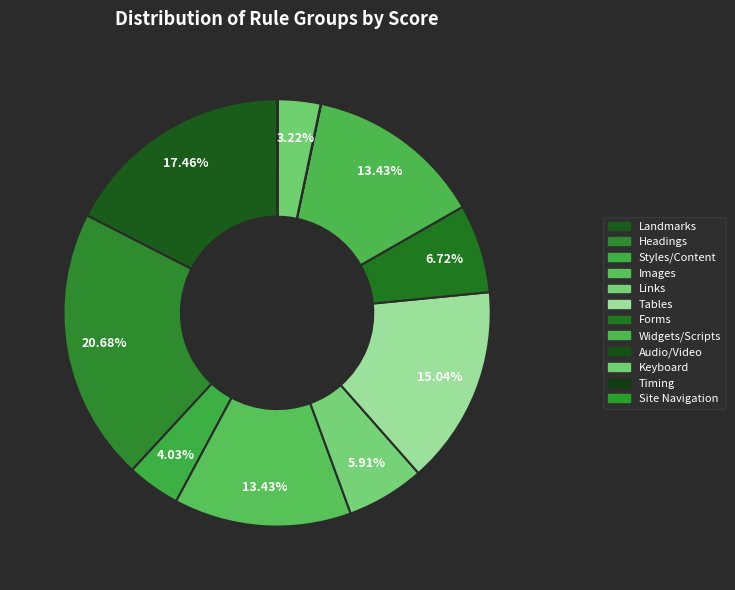

To the nearest percent, what is the difference between the Styles/Content and Widgets/Scripts slice percentages?

9%